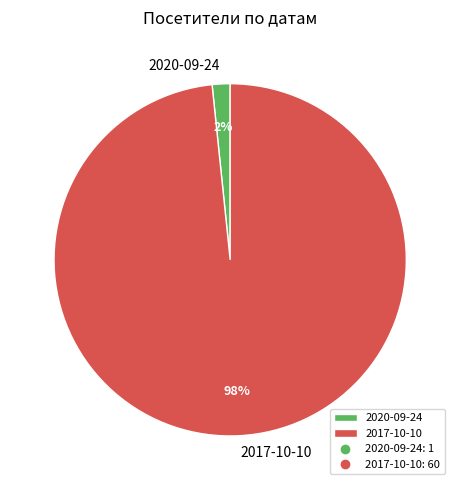

True or false: 2020-09-24 accounts for 2% of the total.

True